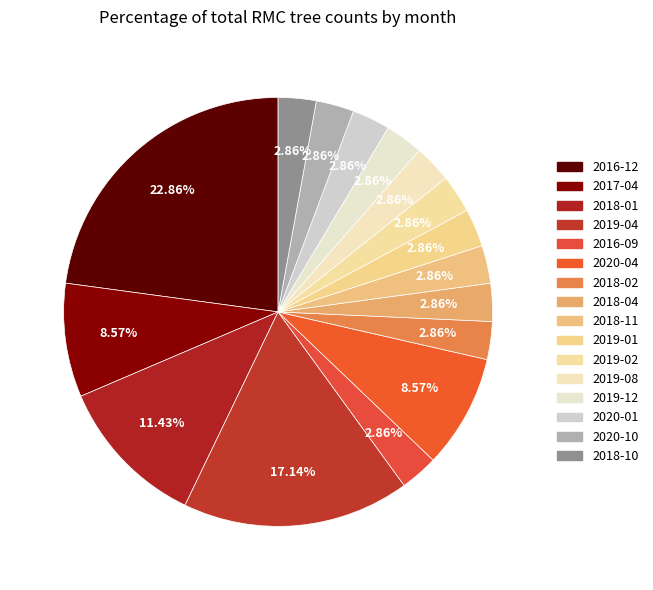

How many slices are in this pie chart?

16